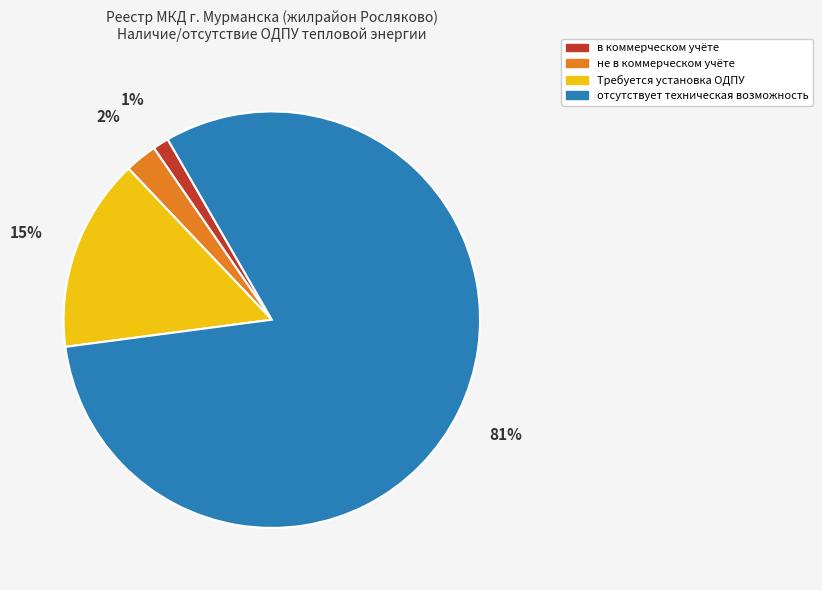

How many segments does this pie chart have?

4